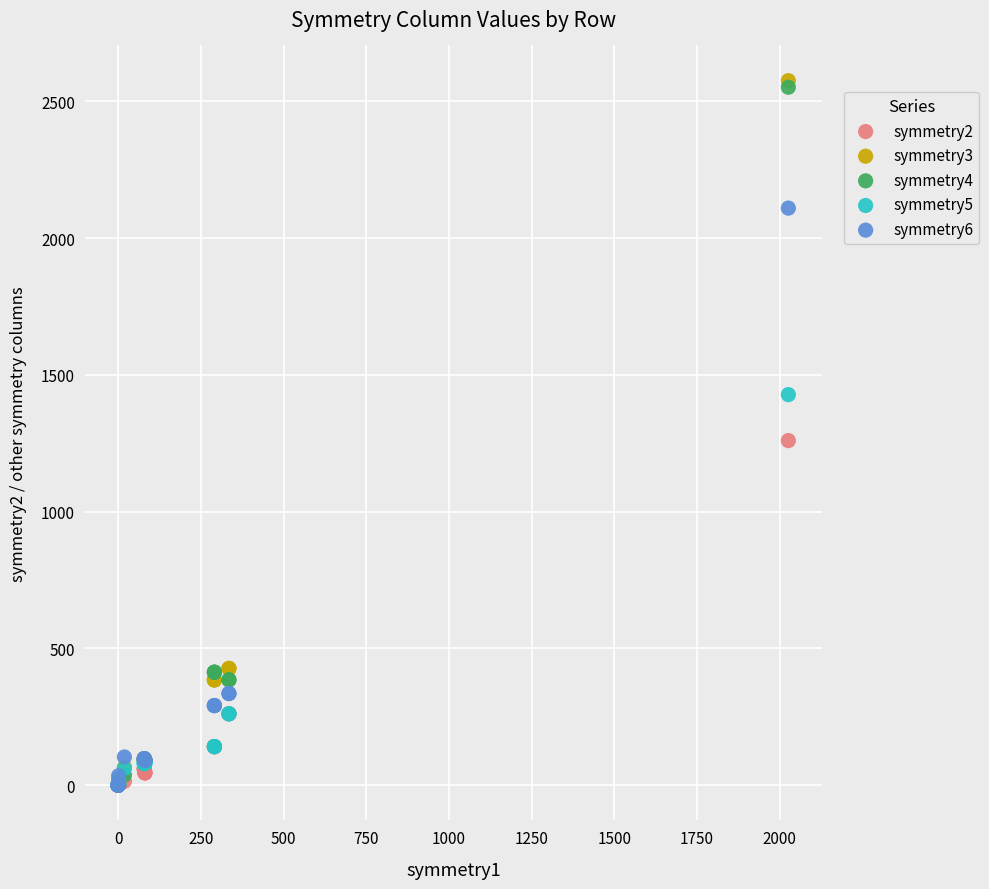

What are all the series names shown in the legend?

symmetry2, symmetry3, symmetry4, symmetry5, symmetry6